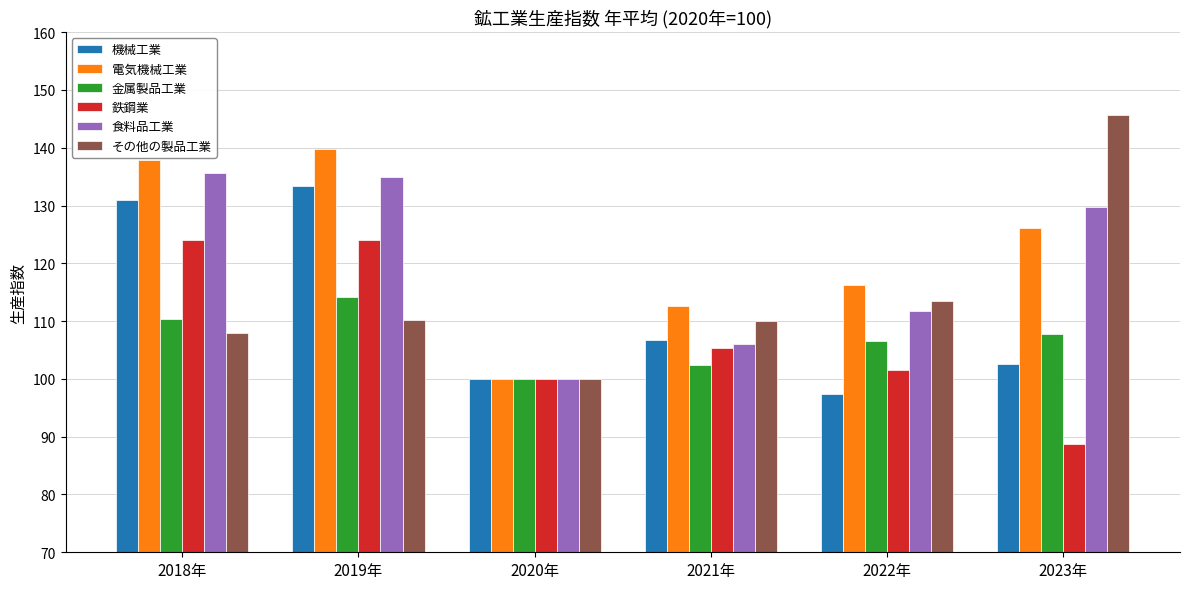

At which label does 機械工業 first exceed 106?

2018年